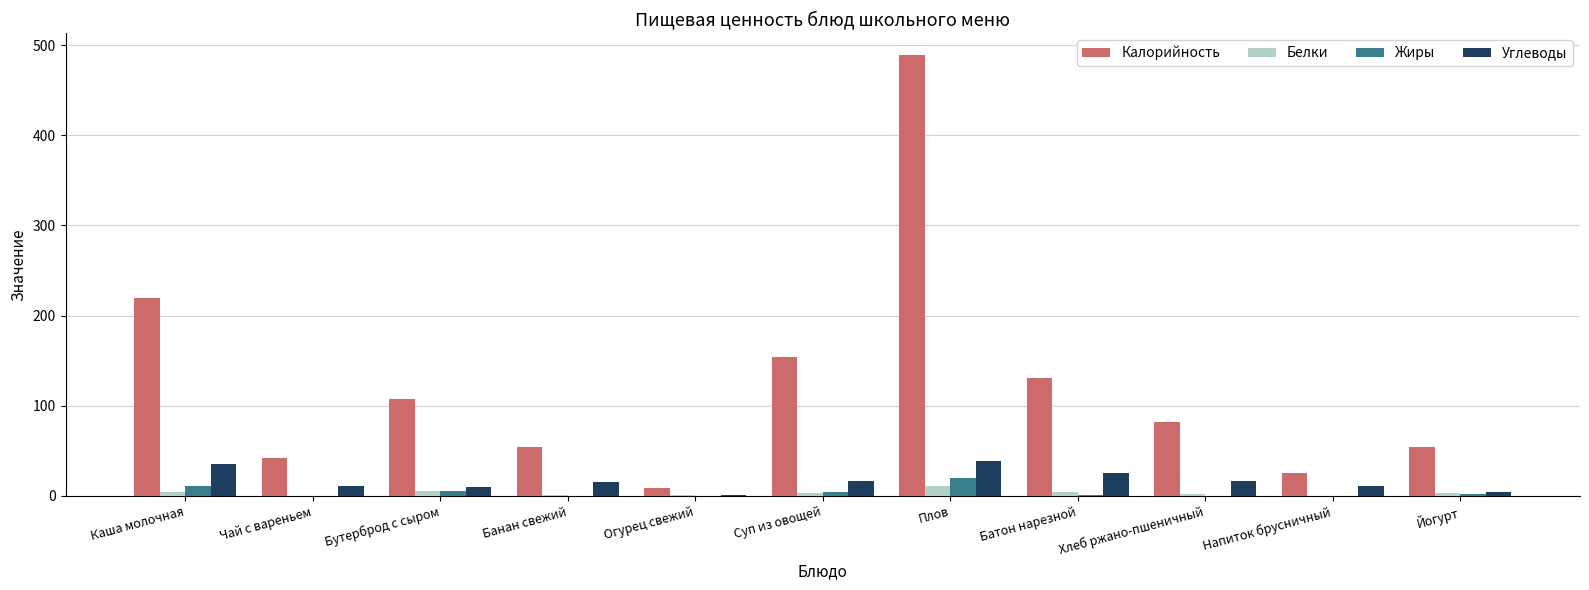

Which series has the largest range (max minus min)?

Калорийность